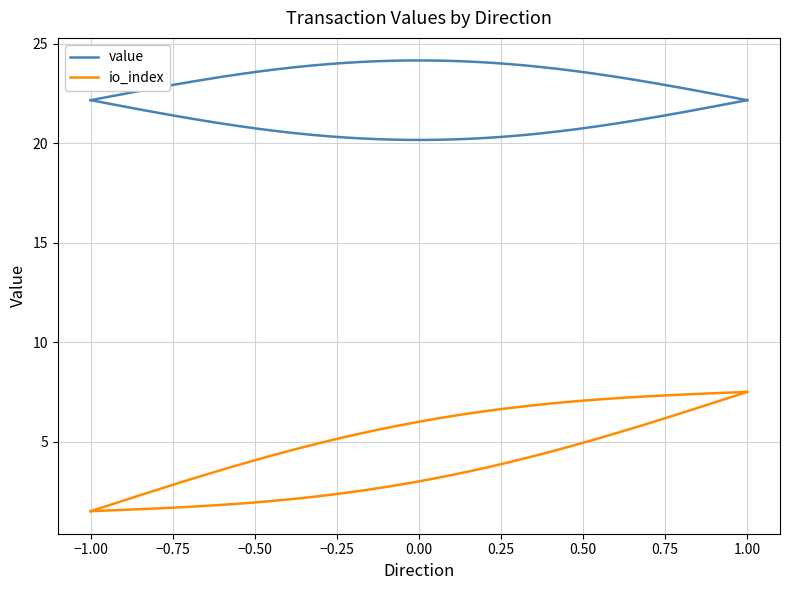

Is the value of valid_mainchain at 1 greater than the value of io_index at 1?

Yes